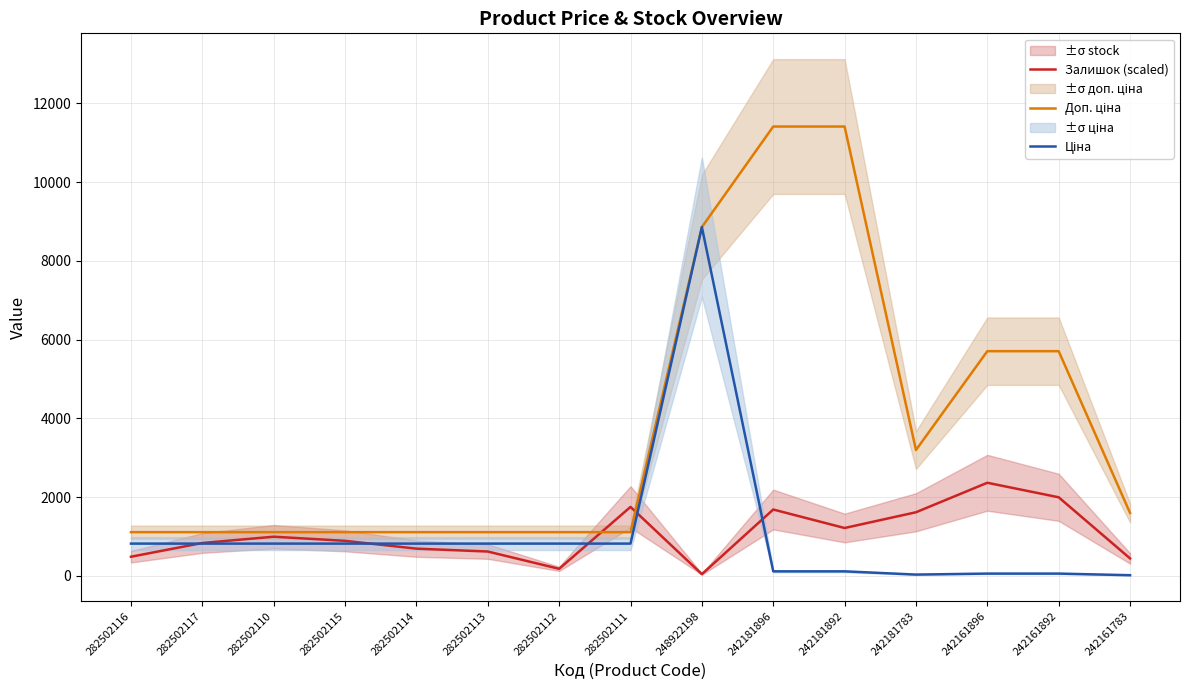

At which label is Доп. ціна closest to 6259?

242161896